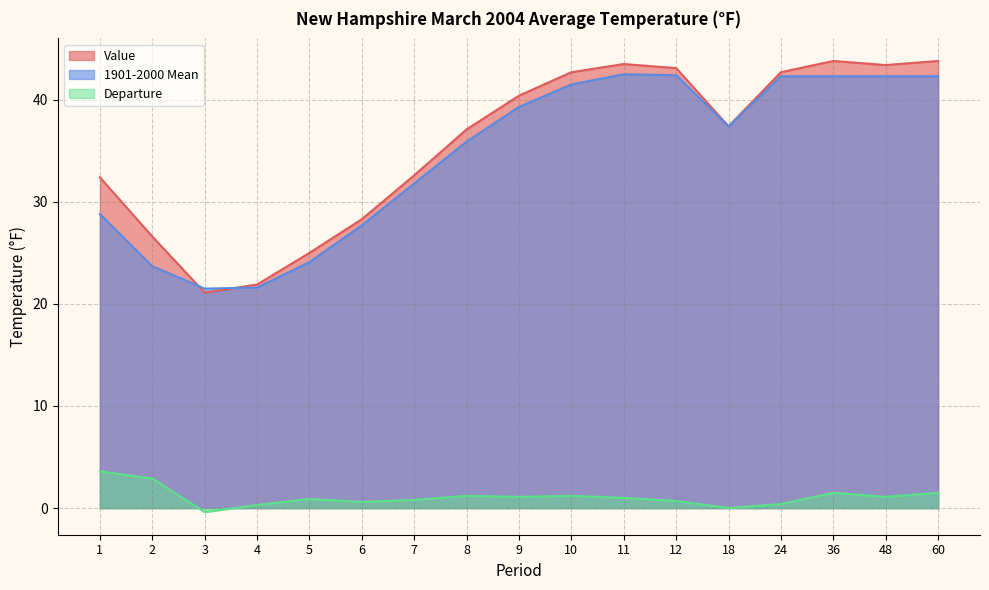

Reading left to right, list all the values displayed in this chart.

Value: 32.4	26.6	21.1	21.9	25.0	28.3	32.6	37.1	40.4	42.7	43.5	43.1	37.4	42.7	43.8	43.4	43.8
1901-2000 Mean: 28.8	23.7	21.5	21.6	24.1	27.7	31.8	35.9	39.3	41.5	42.5	42.4	37.4	42.3	42.3	42.3	42.3
Departure: 3.6	2.9	-0.4	0.3	0.9	0.6	0.8	1.2	1.1	1.2	1.0	0.7	0.0	0.4	1.5	1.1	1.5